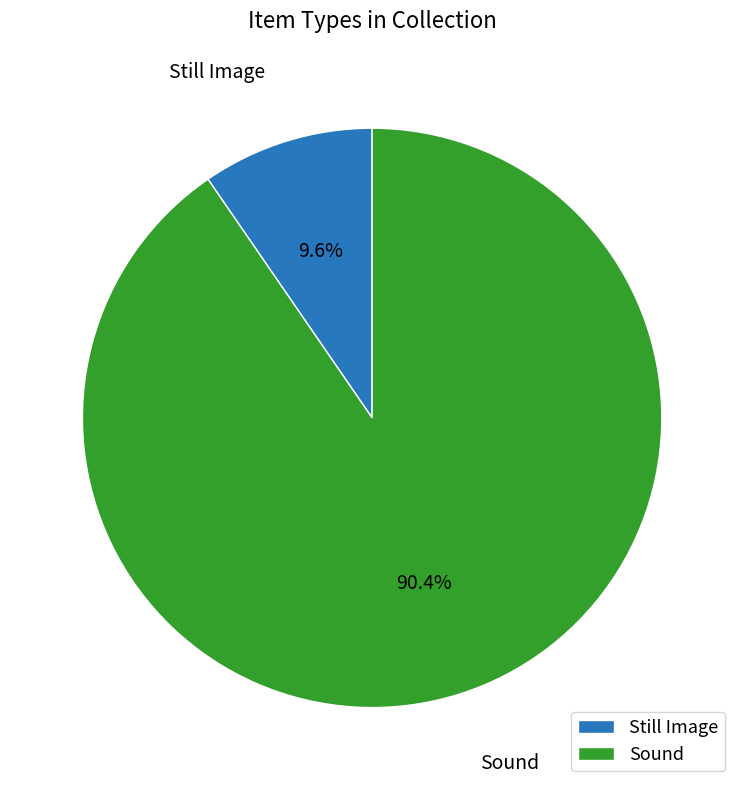

Combined, what portion of the pie is Still Image and Sound?

100.0%